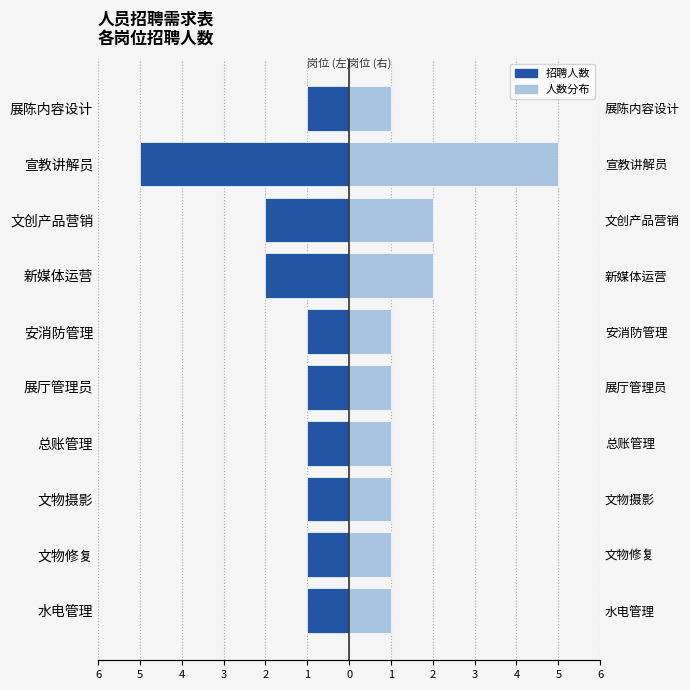

What is the average value of the 招聘人数 (右) series?

2